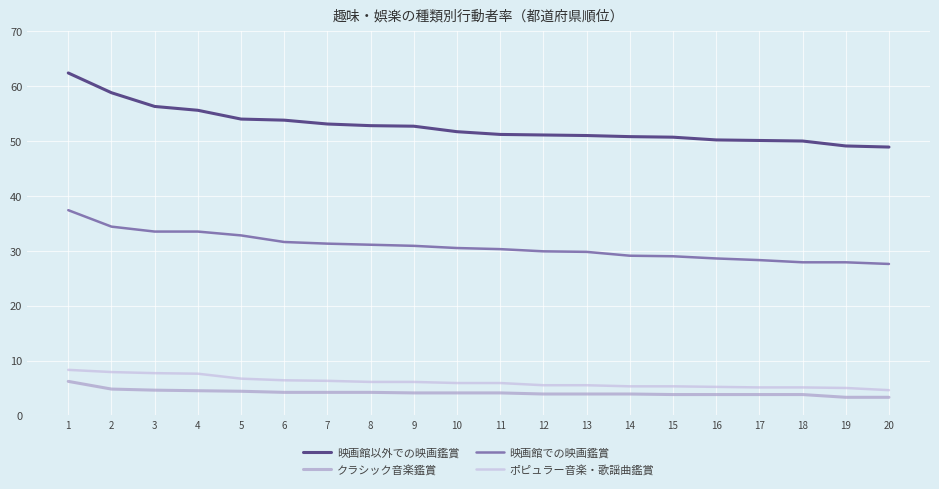

What is the difference between the クラシック音楽鑑賞 values at 2 and 10?

0.7